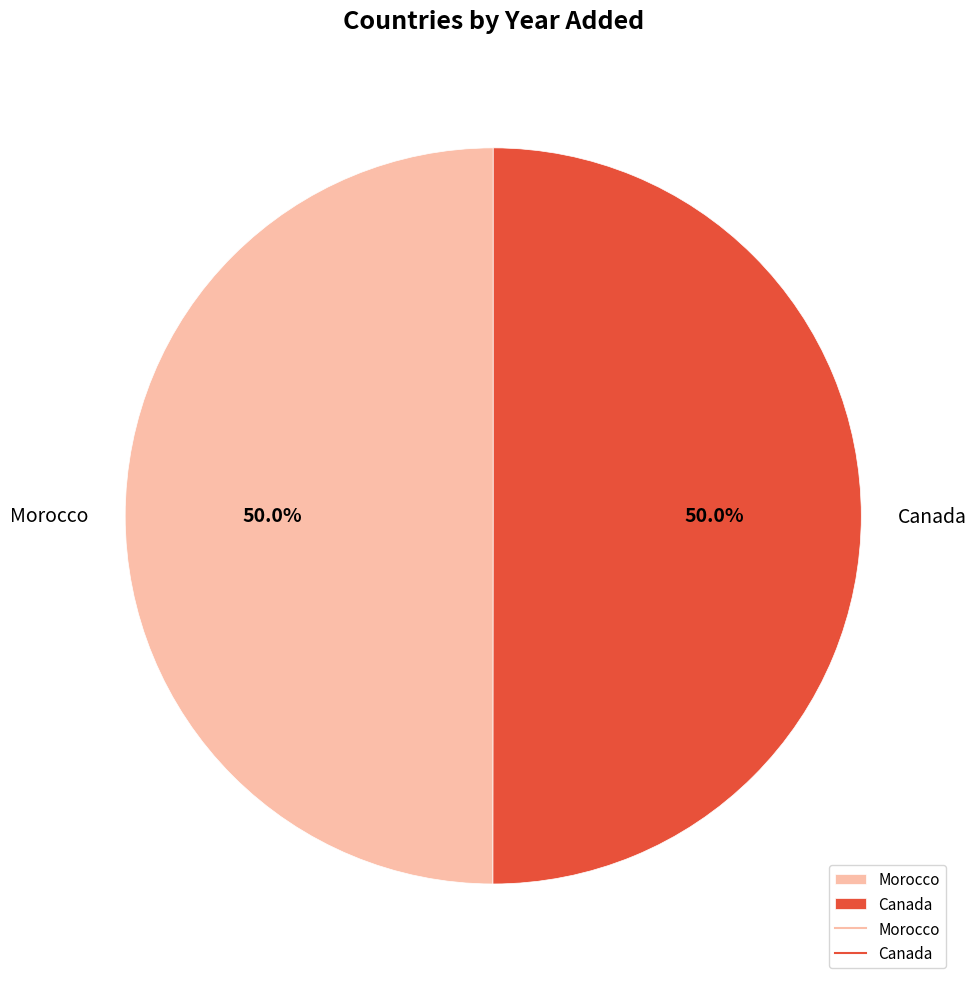

What percentage is the Canada slice, to the nearest percent?

50%